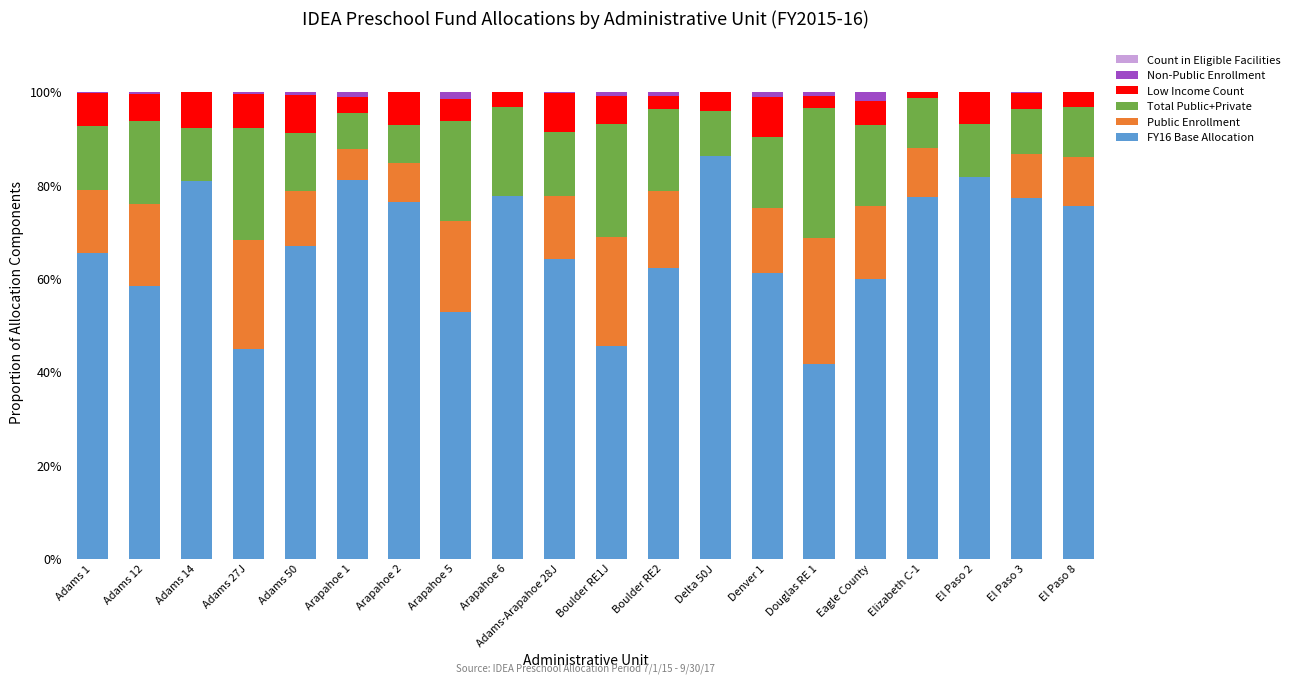

Which category has the highest value in the FY16 Base Allocation series?

Delta 50J